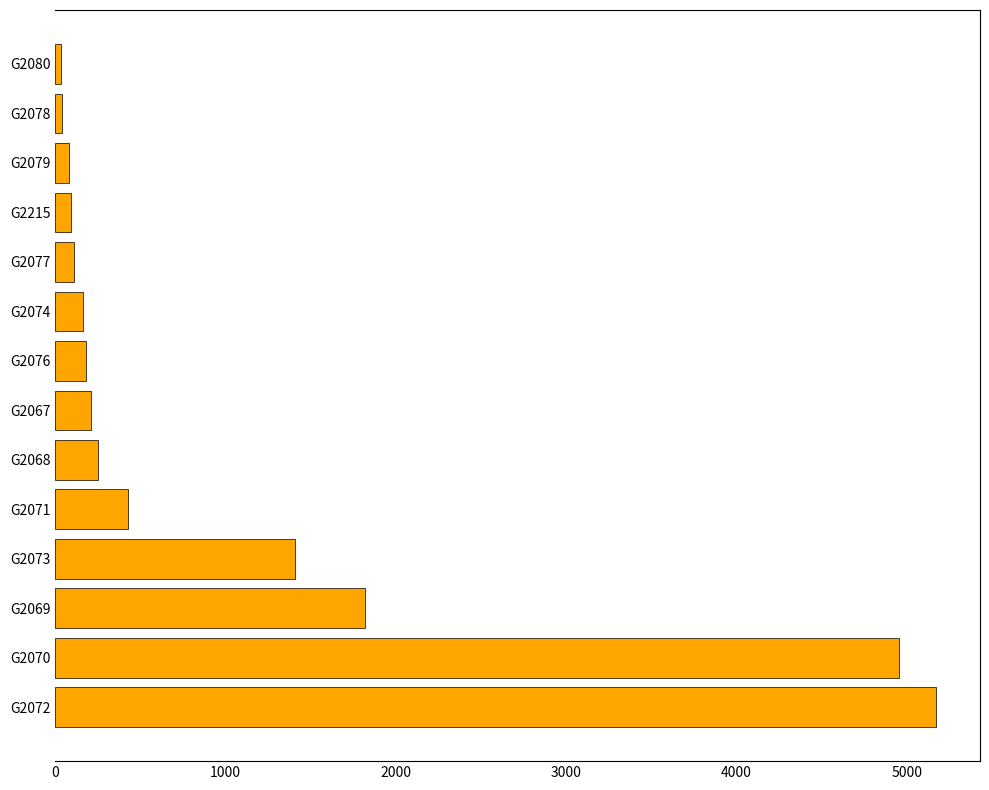

What is the sum of all values?

14926.1